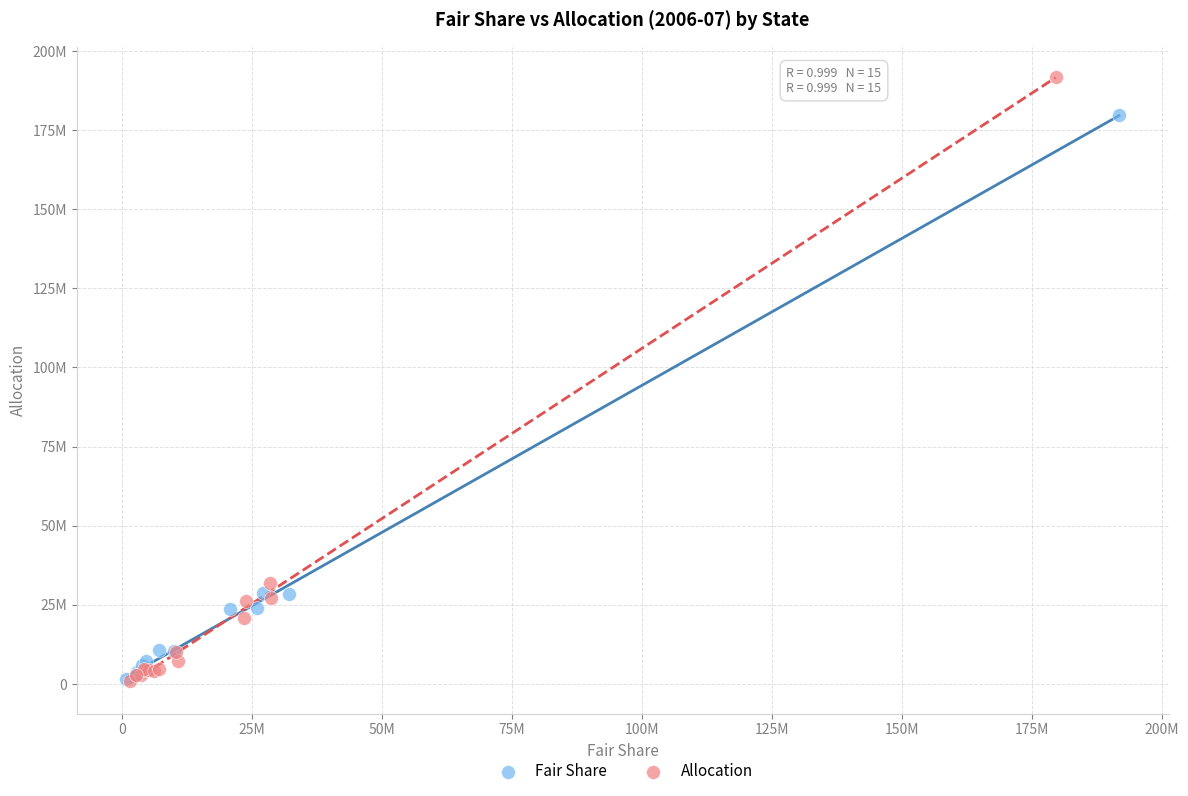

Which series has the widest spread of Y values?

Allocation